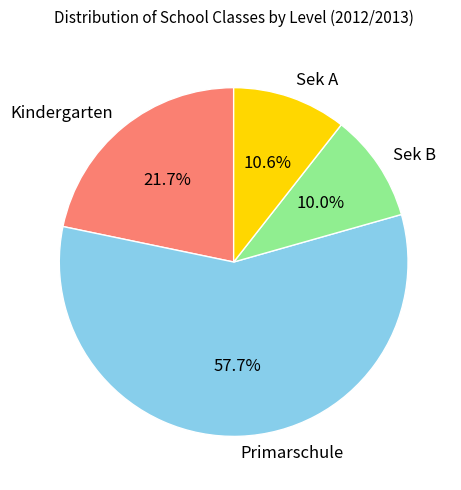

How many segments does this pie chart have?

4